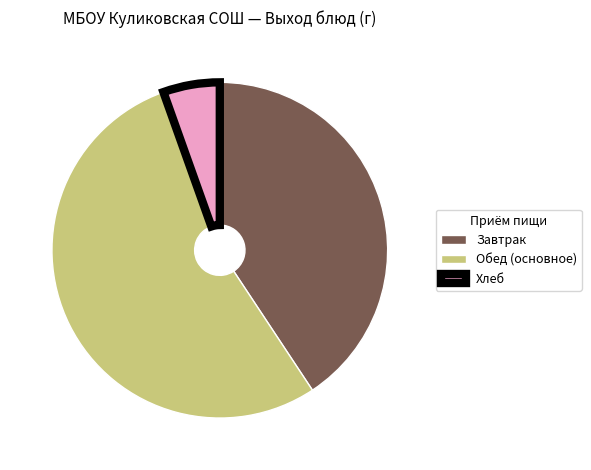

The Хлеб slice represents 20% of the pie. True or false?

False